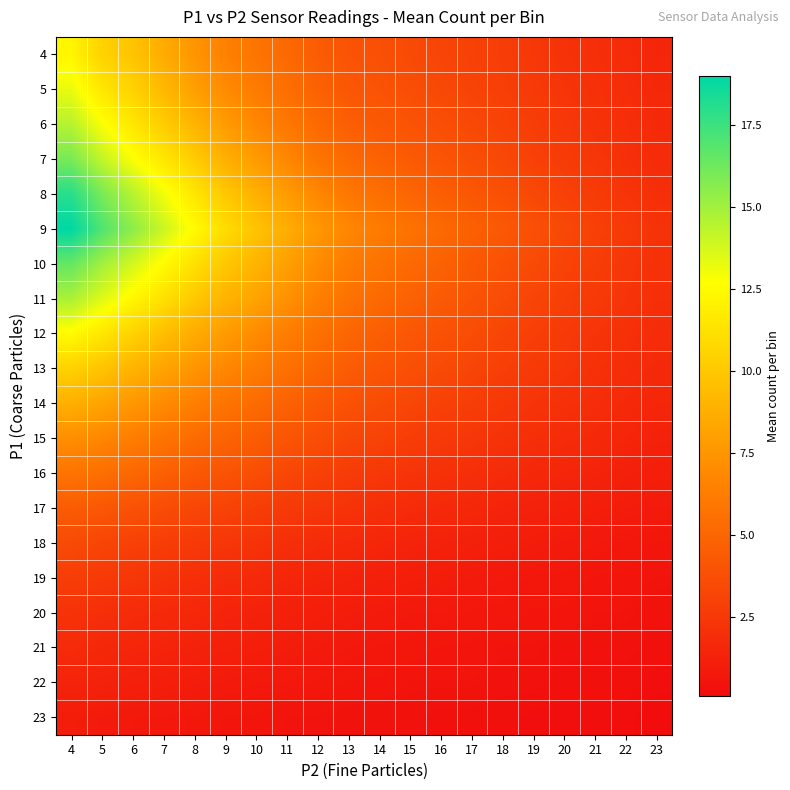

Reading left to right, list all the values displayed in this chart.

4: 4=12.2	5=10.5	6=9.8	7=8.6	8=7.5	9=6.5	10=5.8	11=5.2	12=4.5	13=4.0	14=3.8	15=3.5	16=3.2	17=3.0	18=2.8	19=2.5	20=2.2	21=2.0	22=1.8	23=1.5
5: 4=13.2	5=11.5	6=10.5	7=9.2	8=8.0	9=7.0	10=6.2	11=5.5	12=4.8	13=4.2	14=4.0	15=3.7	16=3.4	17=3.1	18=2.9	19=2.6	20=2.3	21=2.1	22=1.9	23=1.6
6: 4=14.5	5=12.8	6=11.5	7=10.2	8=9.0	9=7.8	10=6.8	11=6.0	12=5.2	13=4.6	14=4.3	15=4.0	16=3.7	17=3.4	18=3.1	19=2.8	20=2.5	21=2.2	22=2.0	23=1.7
7: 4=16.0	5=14.2	6=12.8	7=11.5	8=10.2	9=8.8	10=7.8	11=6.8	12=5.8	13=5.2	14=4.8	15=4.4	16=4.1	17=3.7	18=3.4	19=3.0	20=2.7	21=2.4	22=2.1	23=1.8
8: 4=18.0	5=16.0	6=14.5	7=13.0	8=11.5	9=10.0	10=8.8	11=7.8	12=6.8	13=6.0	14=5.5	15=5.0	16=4.6	17=4.2	18=3.8	19=3.4	20=3.0	21=2.7	22=2.3	23=2.0
9: 4=19.0	5=17.0	6=15.5	7=14.0	8=12.5	9=11.0	10=9.8	11=8.7	12=7.6	13=6.8	14=6.2	15=5.7	16=5.2	17=4.7	18=4.3	19=3.8	20=3.4	21=3.0	22=2.6	23=2.2
10: 4=16.5	5=15.0	6=13.8	7=12.5	8=11.2	9=10.0	10=9.0	11=8.0	12=7.0	13=6.2	14=5.7	15=5.2	16=4.8	17=4.3	18=3.9	19=3.5	20=3.1	21=2.8	22=2.4	23=2.1
11: 4=14.8	5=13.5	6=12.3	7=11.2	8=10.0	9=9.0	10=8.2	11=7.3	12=6.4	13=5.7	14=5.2	15=4.8	16=4.4	17=4.0	18=3.6	19=3.2	20=2.9	21=2.6	22=2.3	23=2.0
12: 4=12.5	5=11.5	6=10.5	7=9.5	8=8.6	9=7.8	10=7.0	11=6.3	12=5.6	13=5.0	14=4.6	15=4.2	16=3.9	17=3.6	18=3.2	19=2.9	20=2.6	21=2.3	22=2.1	23=1.8
13: 4=10.5	5=9.8	6=9.0	7=8.2	8=7.5	9=6.8	10=6.2	11=5.6	12=5.0	13=4.5	14=4.1	15=3.8	16=3.5	17=3.2	18=2.9	19=2.6	20=2.4	21=2.1	22=1.9	23=1.7
14: 4=8.8	5=8.2	6=7.6	7=7.0	8=6.4	9=5.8	10=5.3	11=4.8	12=4.3	13=3.9	14=3.6	15=3.3	16=3.0	17=2.8	18=2.5	19=2.3	20=2.1	21=1.9	22=1.7	23=1.5
15: 4=7.2	5=6.8	6=6.3	7=5.8	8=5.3	9=4.9	10=4.5	11=4.1	12=3.7	13=3.3	14=3.1	15=2.8	16=2.6	17=2.4	18=2.2	19=2.0	20=1.8	21=1.7	22=1.5	23=1.3
16: 4=5.8	5=5.5	6=5.1	7=4.7	8=4.3	9=4.0	10=3.7	11=3.3	12=3.0	13=2.7	14=2.5	15=2.3	16=2.1	17=2.0	18=1.8	19=1.6	20=1.5	21=1.4	22=1.2	23=1.1
17: 4=4.5	5=4.2	6=3.9	7=3.6	8=3.3	9=3.1	10=2.8	11=2.6	12=2.4	13=2.2	14=2.0	15=1.8	16=1.7	17=1.6	18=1.4	19=1.3	20=1.2	21=1.1	22=1.0	23=0.9
18: 4=3.5	5=3.2	6=3.0	7=2.8	8=2.6	9=2.4	10=2.2	11=2.0	12=1.8	13=1.7	14=1.5	15=1.4	16=1.3	17=1.2	18=1.1	19=1.0	20=0.9	21=0.8	22=0.7	23=0.6
19: 4=2.8	5=2.6	6=2.4	7=2.2	8=2.0	9=1.8	10=1.7	11=1.5	12=1.4	13=1.3	14=1.2	15=1.1	16=1.0	17=0.9	18=0.8	19=0.7	20=0.7	21=0.6	22=0.6	23=0.5
20: 4=2.2	5=2.0	6=1.8	7=1.7	8=1.6	9=1.4	10=1.3	11=1.2	12=1.1	13=1.0	14=0.9	15=0.8	16=0.8	17=0.7	18=0.7	19=0.6	20=0.6	21=0.5	22=0.5	23=0.4
21: 4=1.8	5=1.6	6=1.5	7=1.4	8=1.3	9=1.2	10=1.1	11=1.0	12=0.9	13=0.8	14=0.7	15=0.7	16=0.6	17=0.6	18=0.5	19=0.5	20=0.4	21=0.4	22=0.4	23=0.3
22: 4=1.4	5=1.3	6=1.2	7=1.1	8=1.0	9=0.9	10=0.8	11=0.8	12=0.7	13=0.6	14=0.6	15=0.5	16=0.5	17=0.5	18=0.4	19=0.4	20=0.3	21=0.3	22=0.3	23=0.2
23: 4=1.0	5=0.9	6=0.8	7=0.8	8=0.7	9=0.6	10=0.6	11=0.5	12=0.5	13=0.4	14=0.4	15=0.4	16=0.3	17=0.3	18=0.3	19=0.2	20=0.2	21=0.2	22=0.2	23=0.1